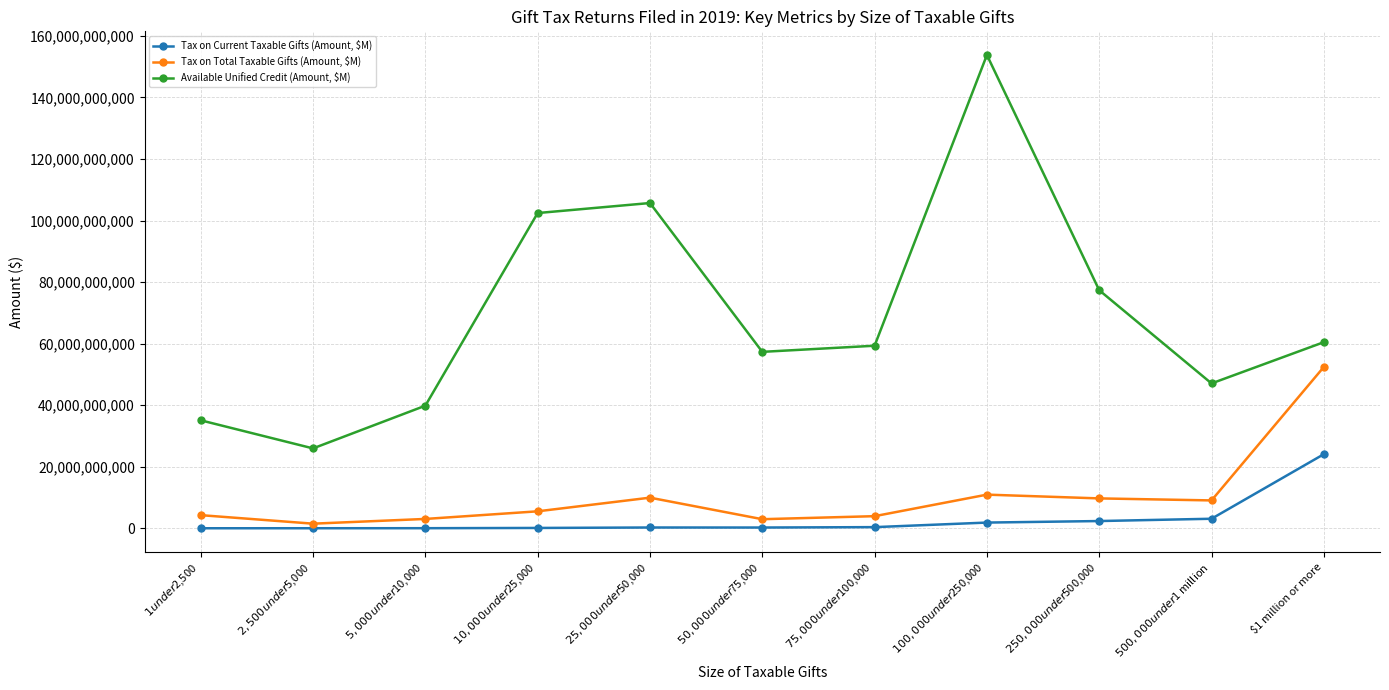

In Available Unified Credit (Amount, $M), how many points are higher than both neighbors (excluding endpoints)?

2